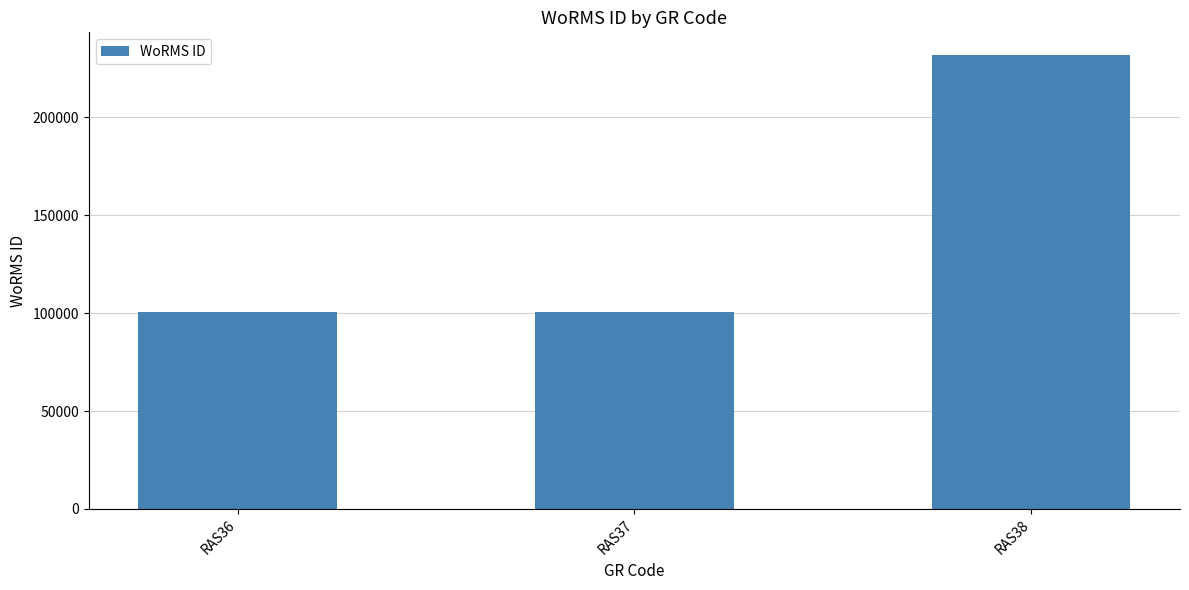

The chart shows a value of 25957 at RAS37. True or false?

False